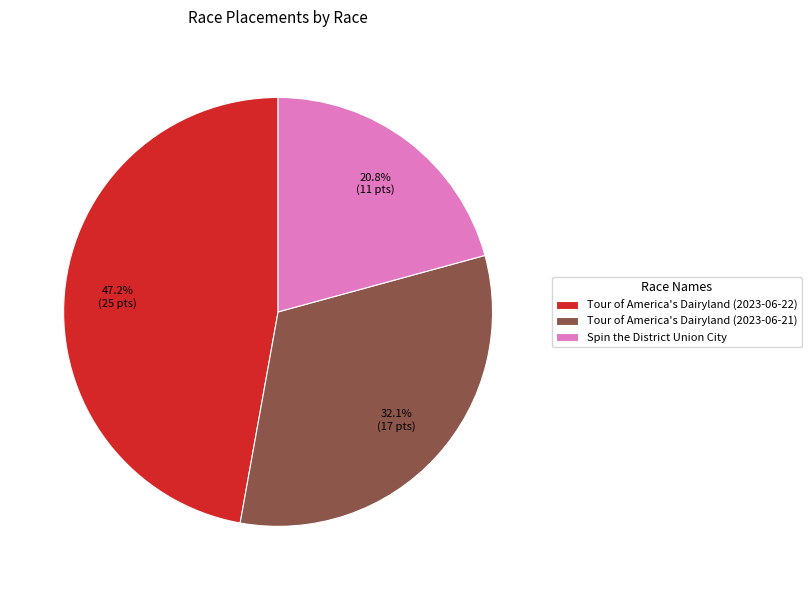

What is the ratio of the value at Tour of America's Dairyland (2023-06-22) to the value at Tour of America's Dairyland (2023-06-21)?

1.5